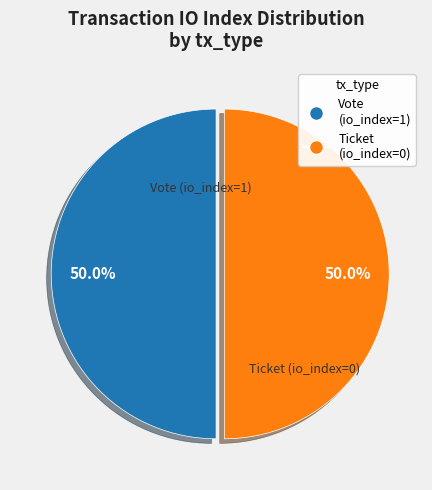

Is it true that Vote (io_index=1) is 99% of the pie?

False